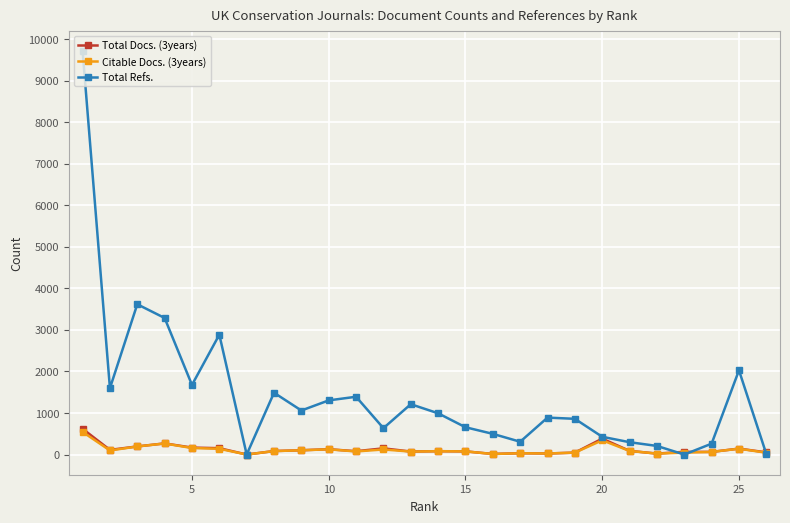

True or false: Total Refs. has more than 1 interior local peaks.

True